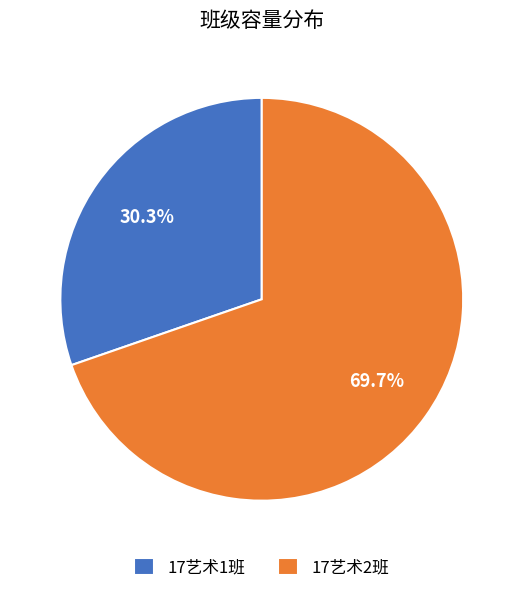

Rank the categories by value from highest to lowest.

17艺术2班, 17艺术1班